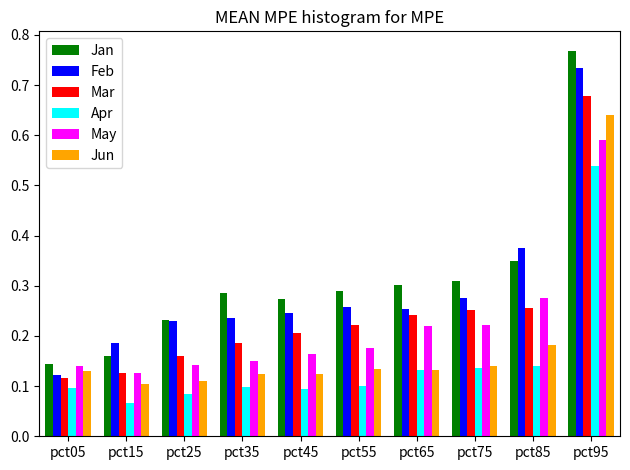

Is the value of May at pct95 greater than the value of Feb at pct25?

Yes